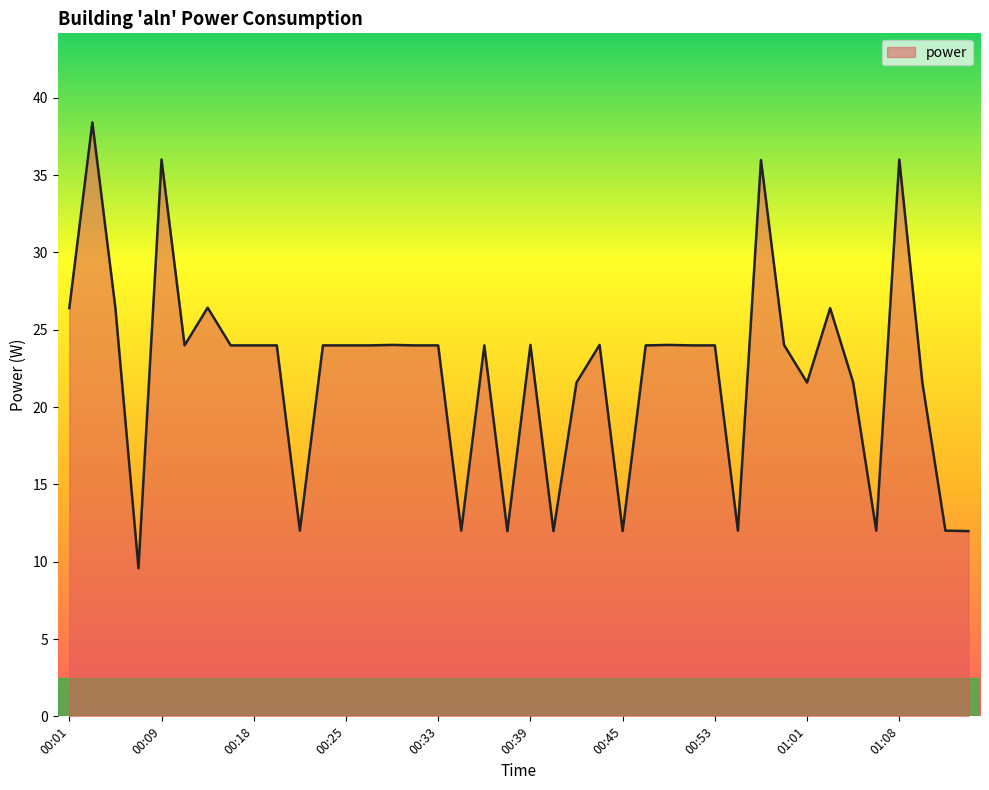

What is the difference between the maximum and minimum values?

28.8